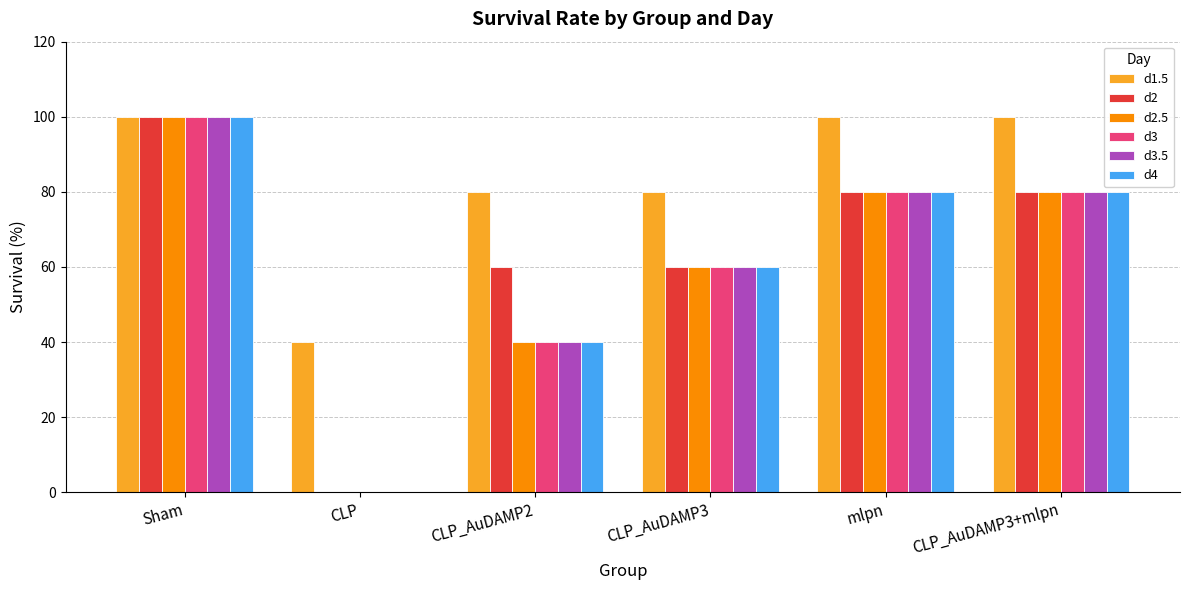

What is the sum of the d2.5 values at CLP_AuDAMP3 and CLP?

60